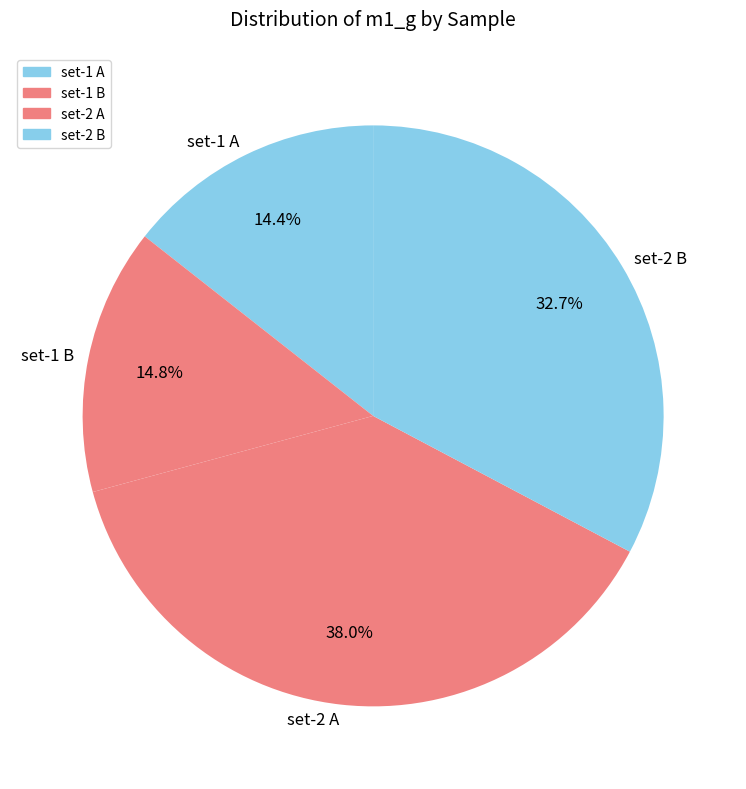

How many segments does this pie chart have?

4